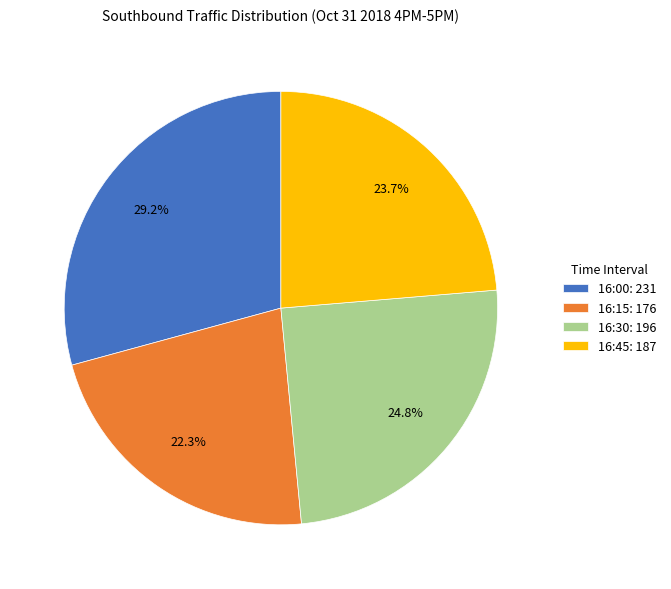

Is there any slice that represents more than half of the pie?

No